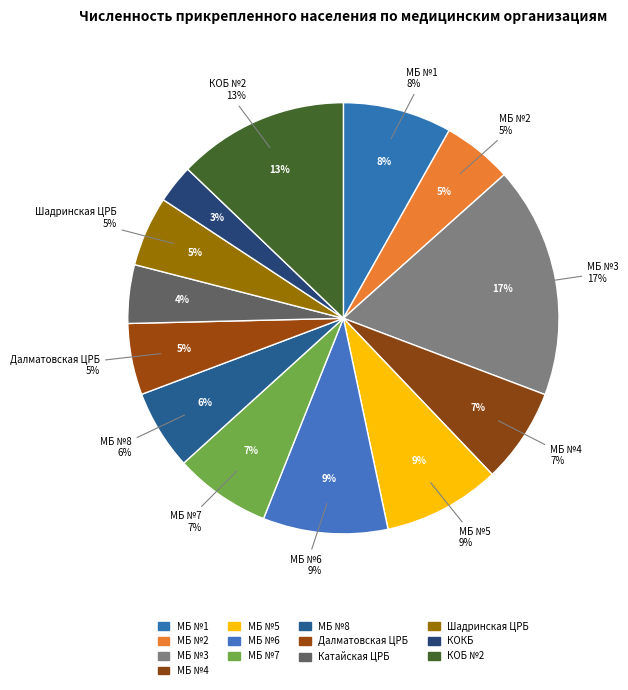

What percentage is NOT represented by ГБУ "Шадринская ЦРБ"?

94.7%